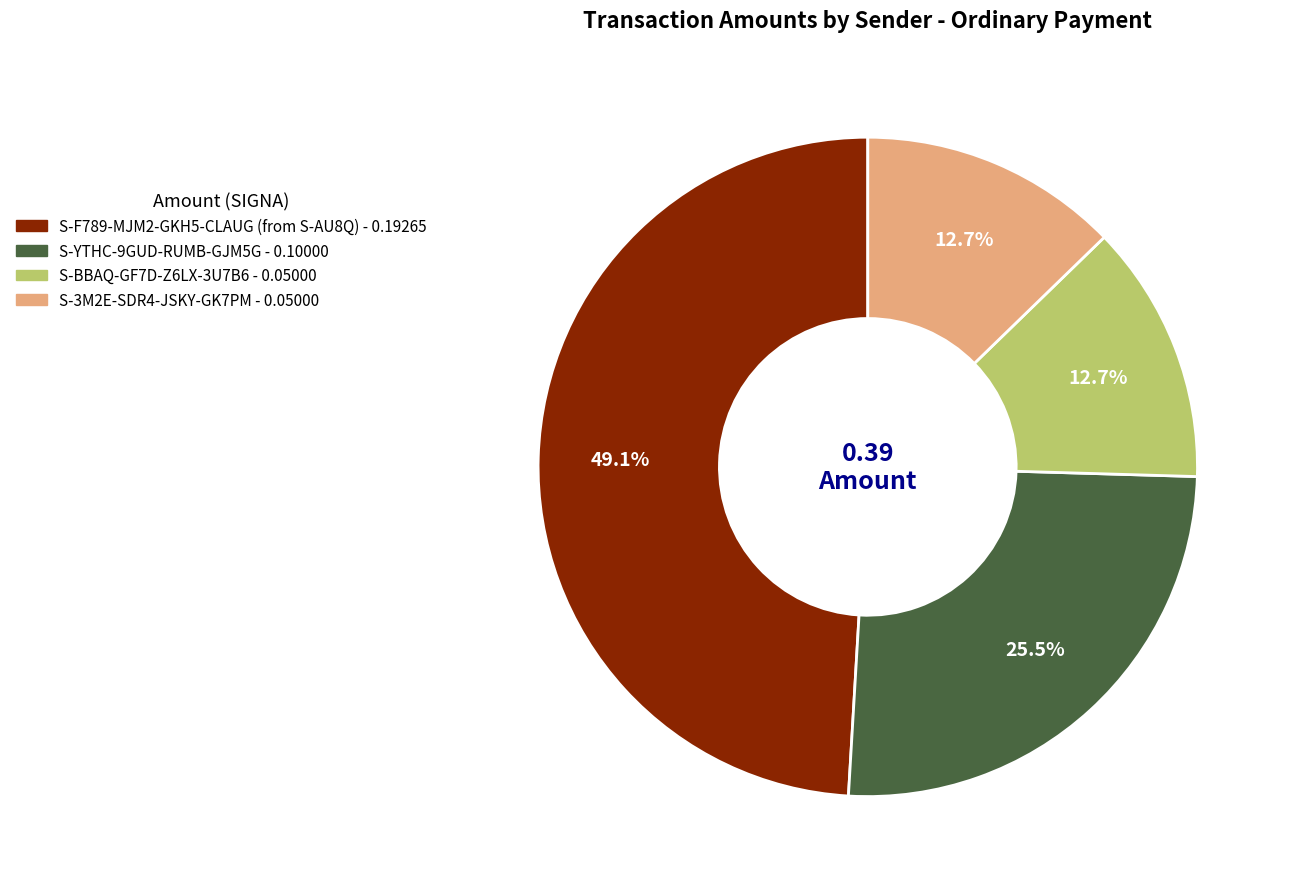

Between S-BBAQ-GF7D-Z6LX-3U7B6 and S-YTHC-9GUD-RUMB-GJM5G, which is larger?

S-YTHC-9GUD-RUMB-GJM5G